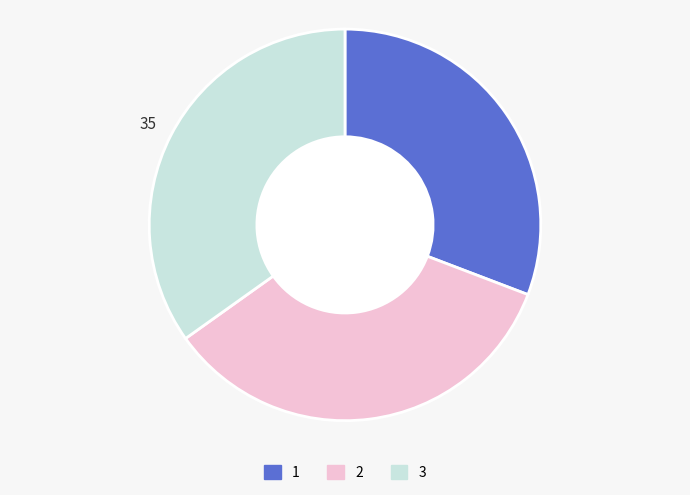

The 3 slice represents 35% of the pie. True or false?

True